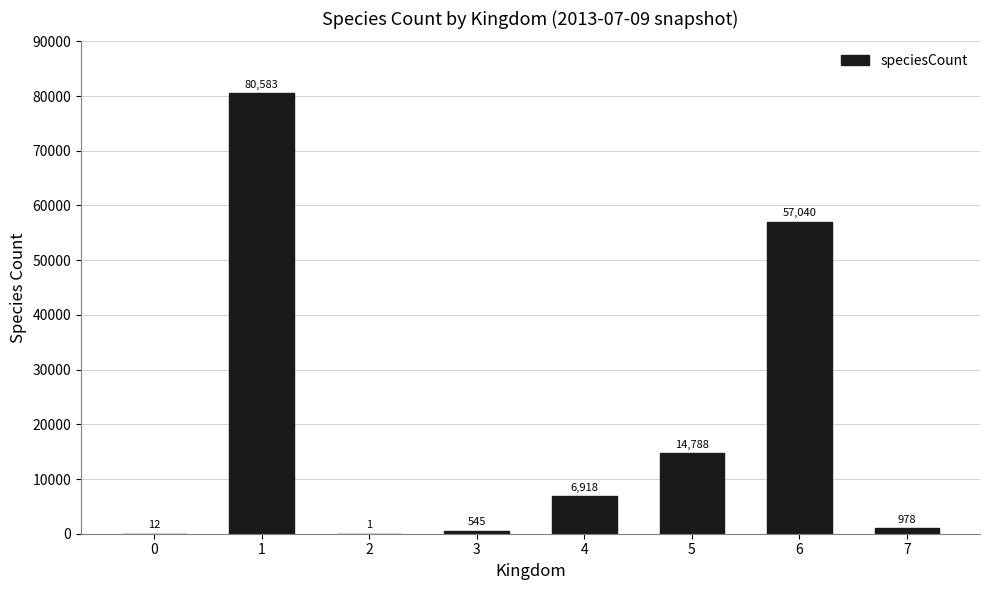

Reading left to right, extract all data points from this chart.

0=12	1=80583	2=1	3=545	4=6918	5=14788	6=57040	7=978